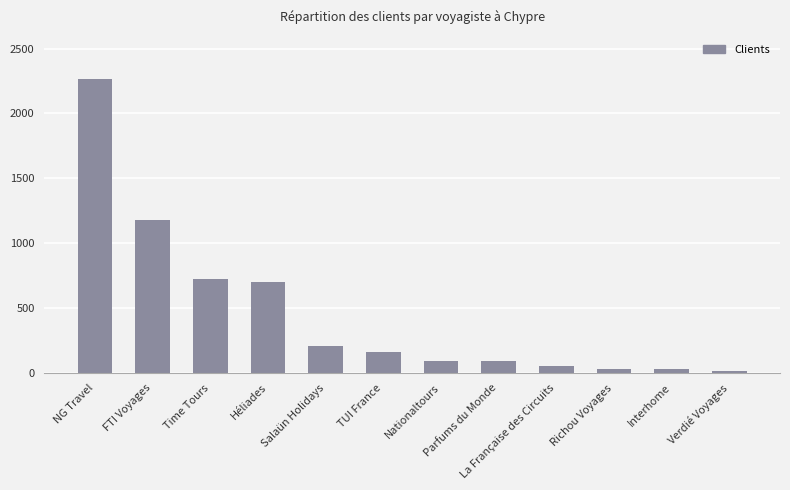

What is the average value?

464